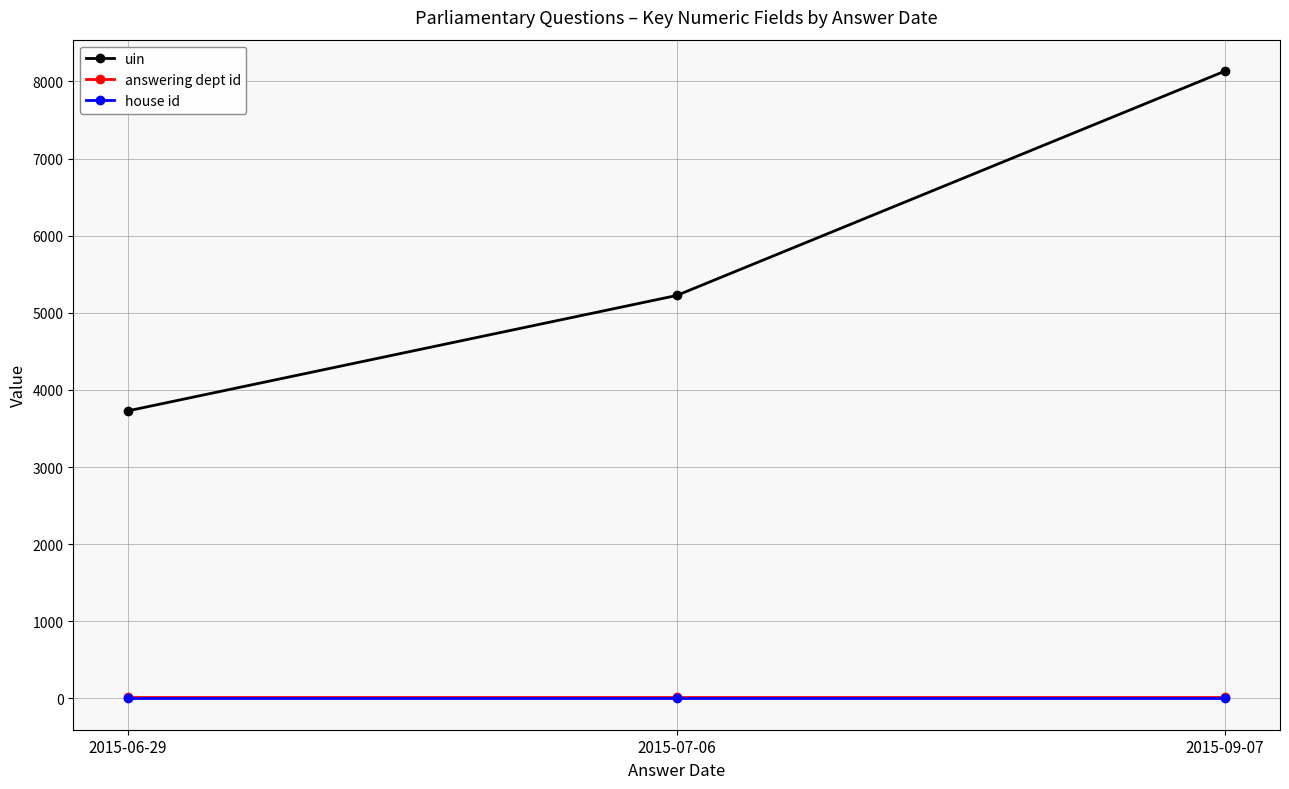

At how many categories does at least one series exceed 1882?

3